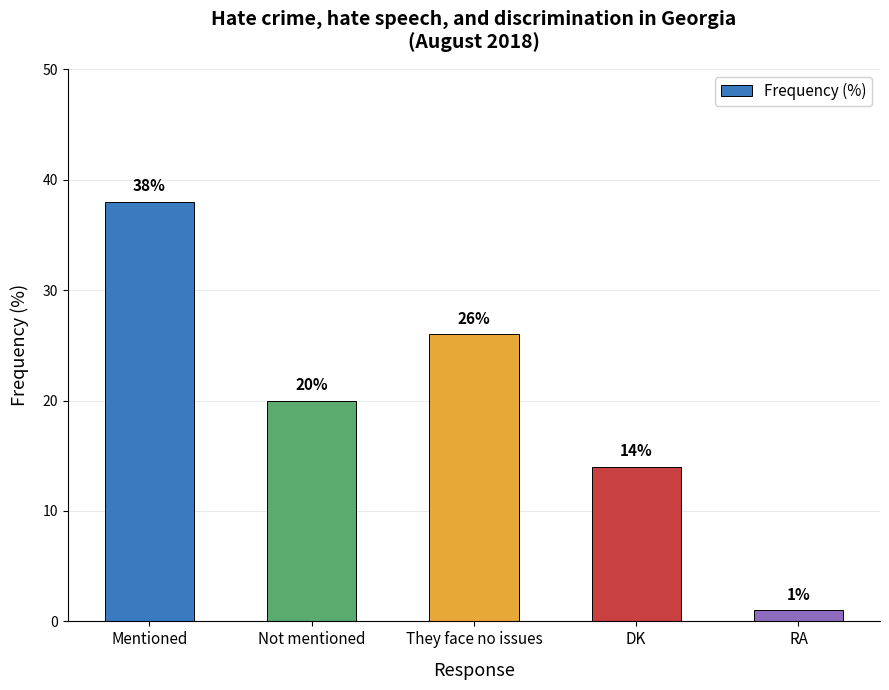

Where does the data first go above 20?

Mentioned